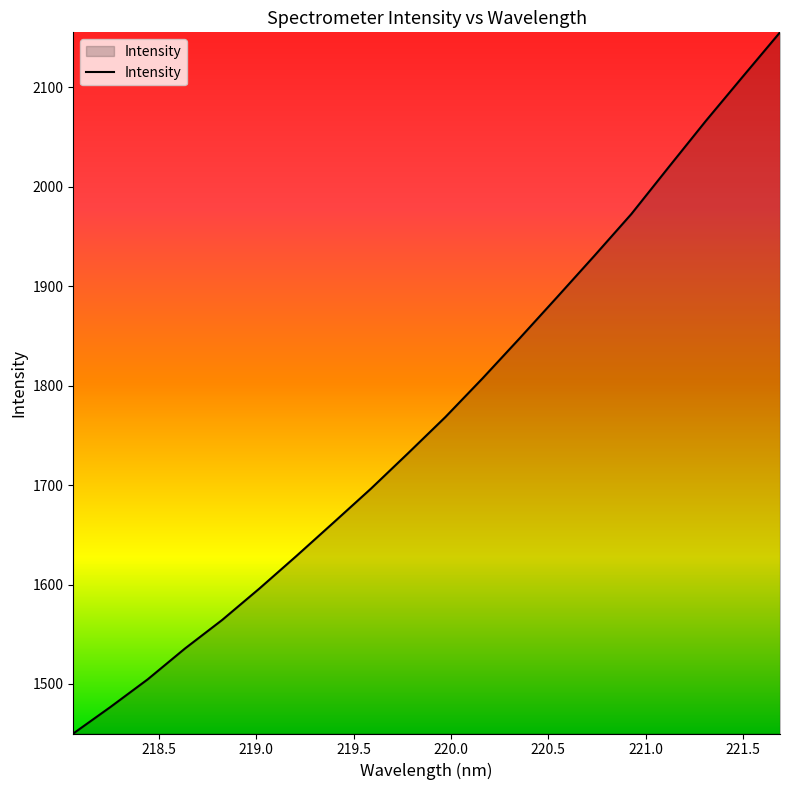

What is the difference between the maximum and minimum values?

704.9